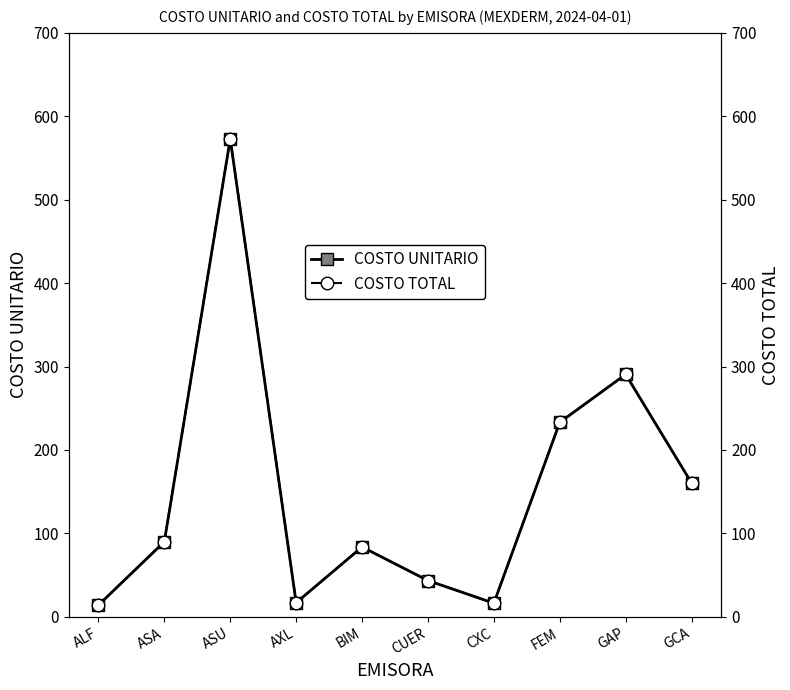

List the series in order of their peak value, highest first.

COSTO UNITARIO, COSTO TOTAL